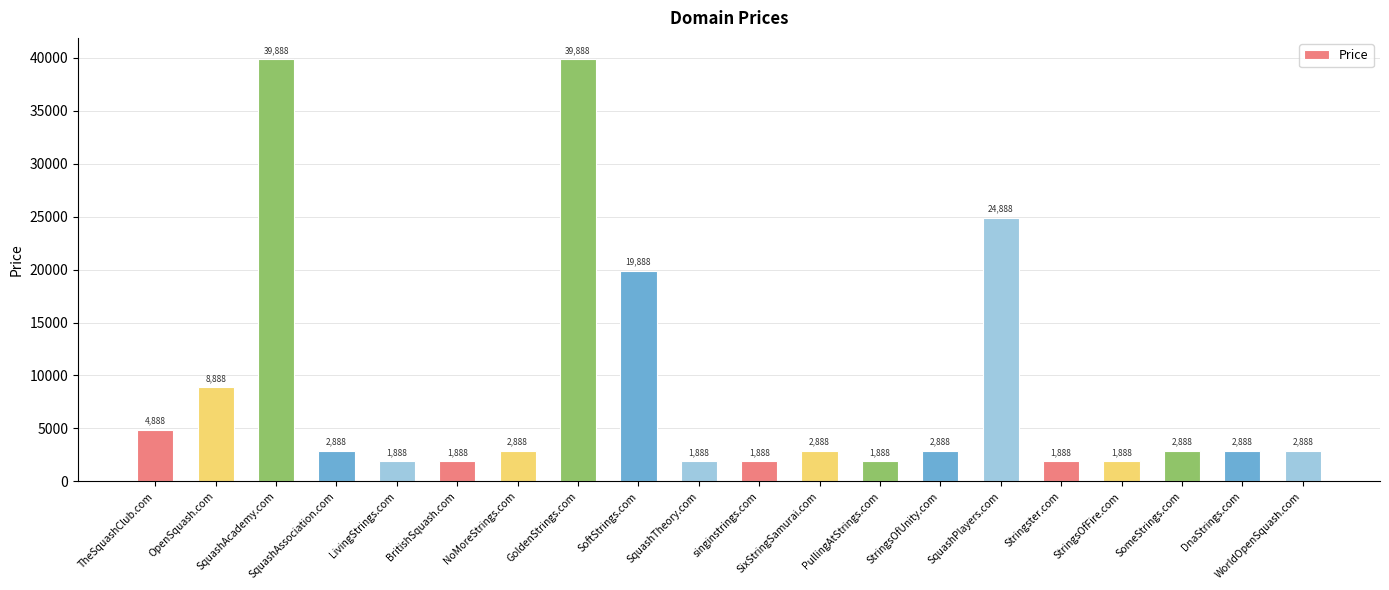

What is the value of the 13th bar from the left?

1888